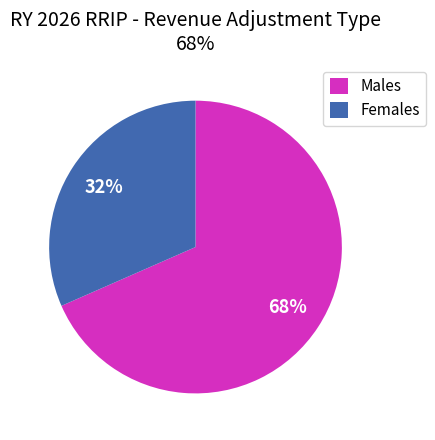

What is the ratio of the value at Females to the value at Males?

0.5